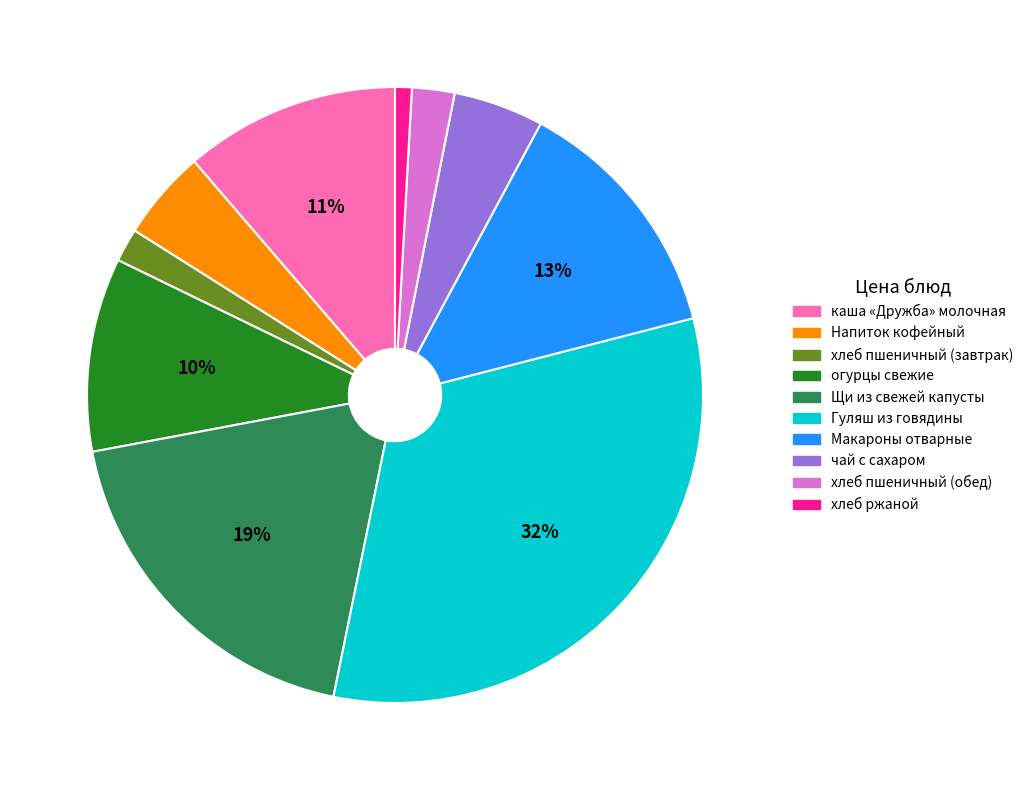

To the nearest percent, what is the average slice percentage?

10%